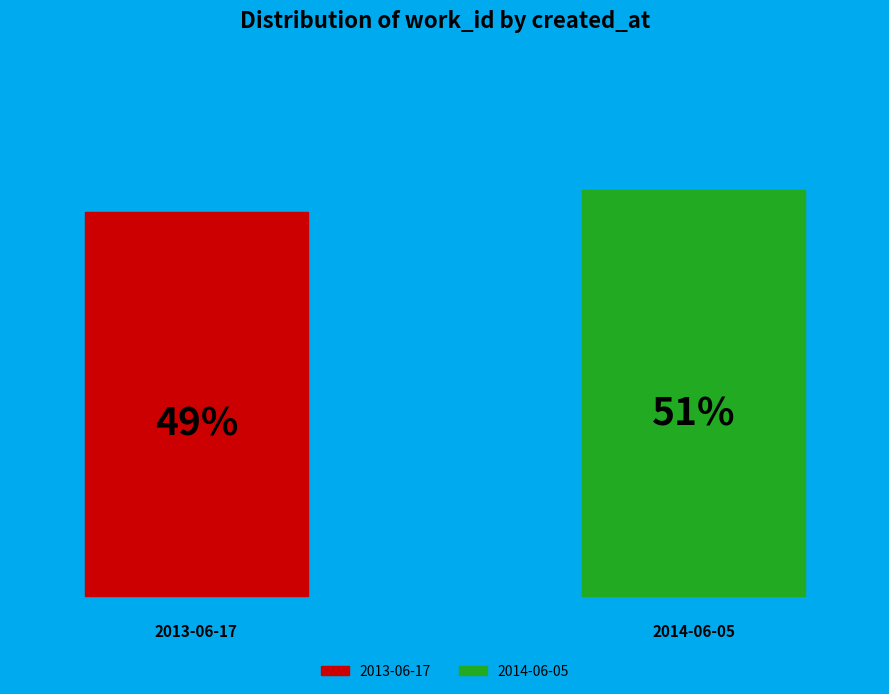

What percentage is NOT represented by 2014-06-05?

48.6%